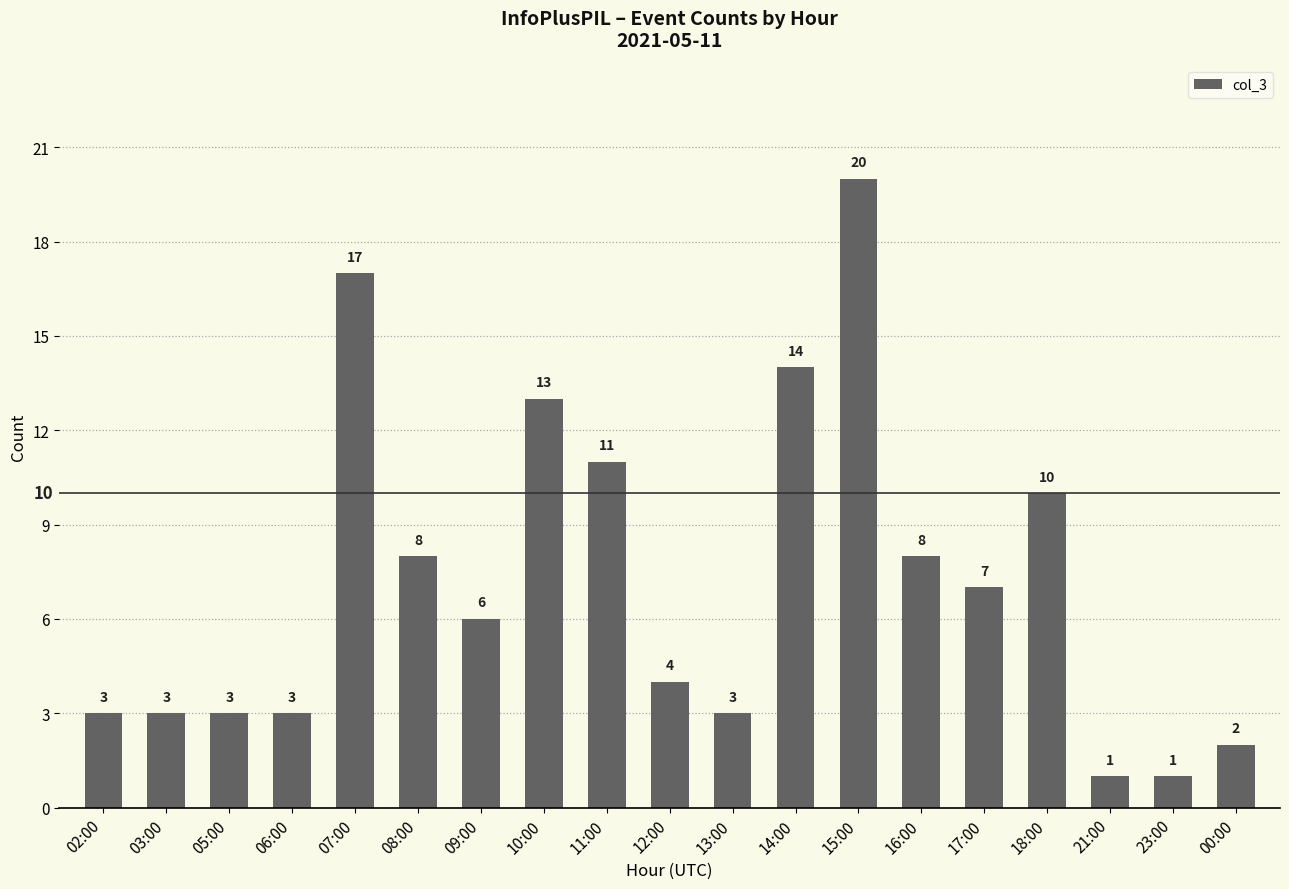

Reading right to left, transcribe all the data shown in this chart.

2	1	1	10	7	8	20	14	3	4	11	13	6	8	17	3	3	3	3